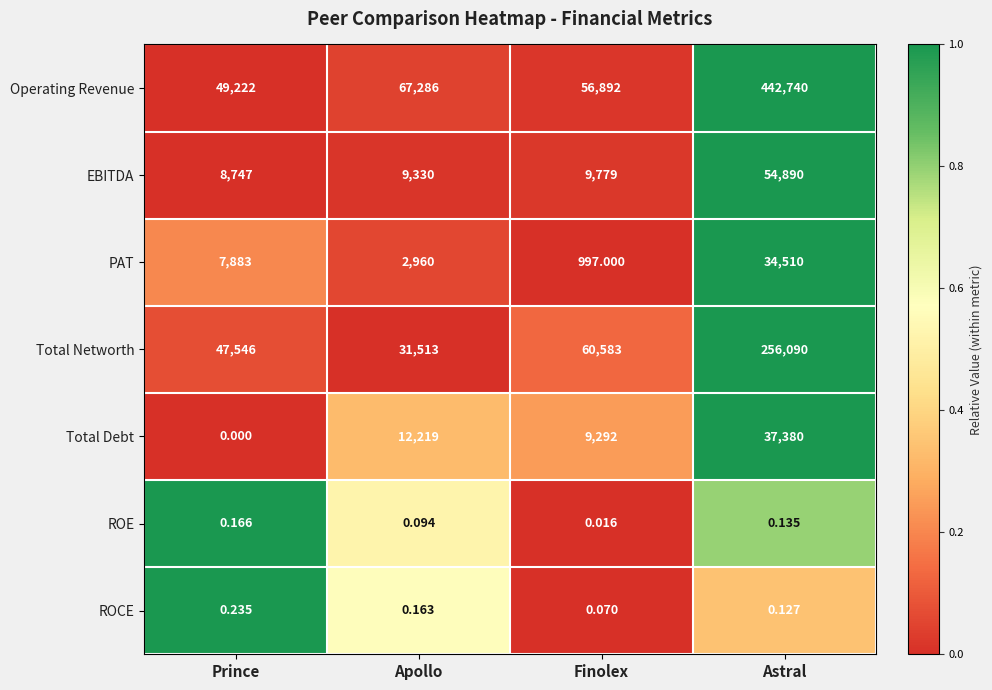

At which category is the sum across all series the highest?

Astral